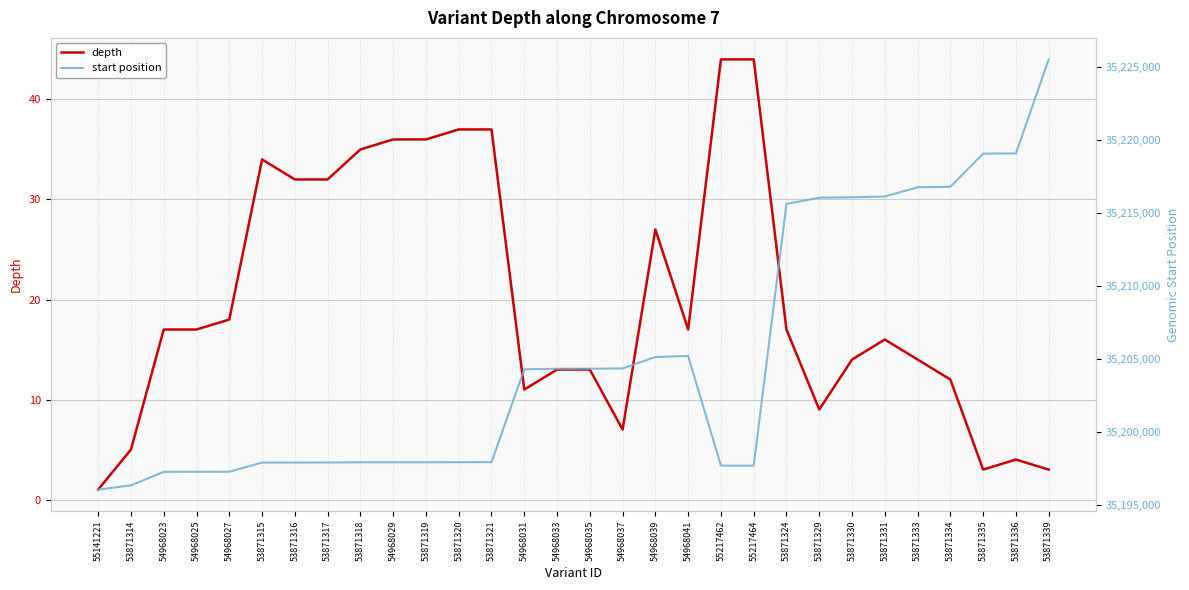

Reading left to right, transcribe all the data shown in this chart.

depth: 1	5	17	17	18	34	32	32	35	36	36	37	37	11	13	13	7	27	17	44	44	17	9	14	16	14	12	3	4	3
start position: 35196079	35196366	35197293	35197297	35197298	35197925	35197928	35197932	35197943	35197944	35197947	35197953	35197957	35204303	35204344	35204346	35204363	35205146	35205215	35197717	35197718	35215620	35216038	35216072	35216122	35216754	35216788	35219053	35219070	35225499